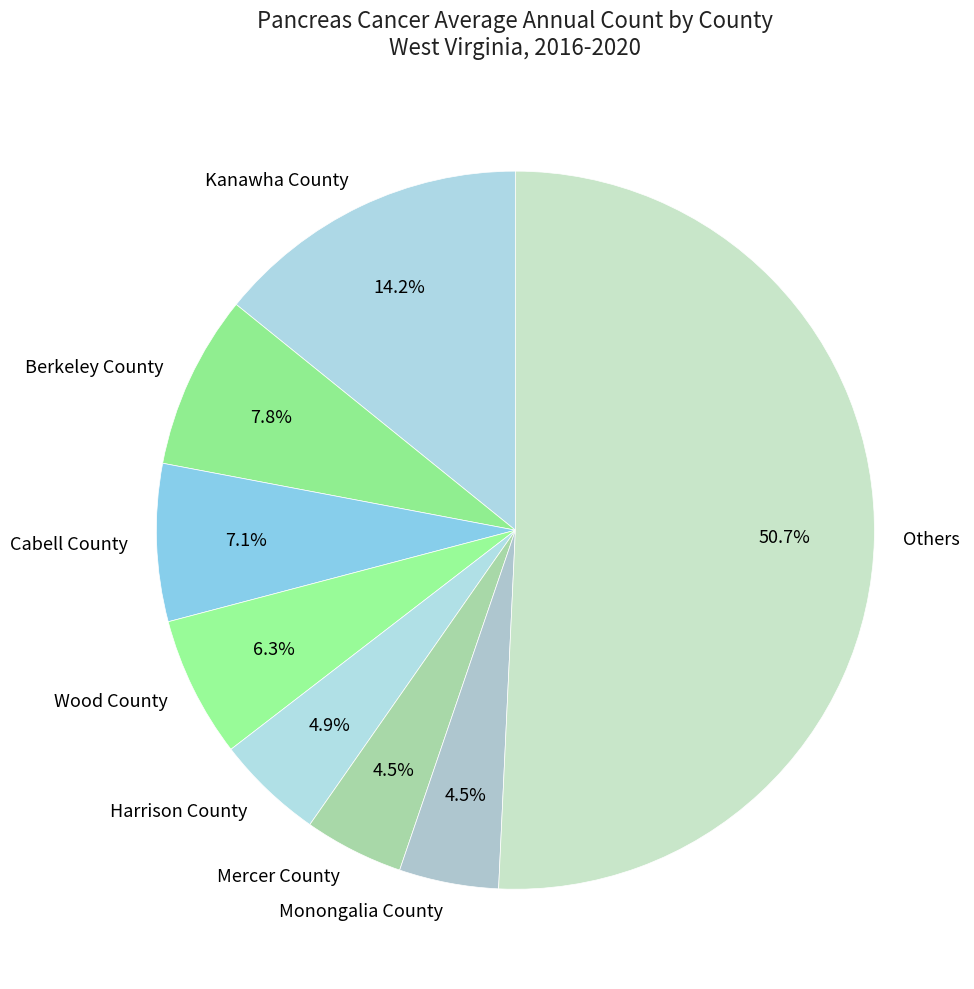

Between Cabell County and Berkeley County, which is larger?

Berkeley County